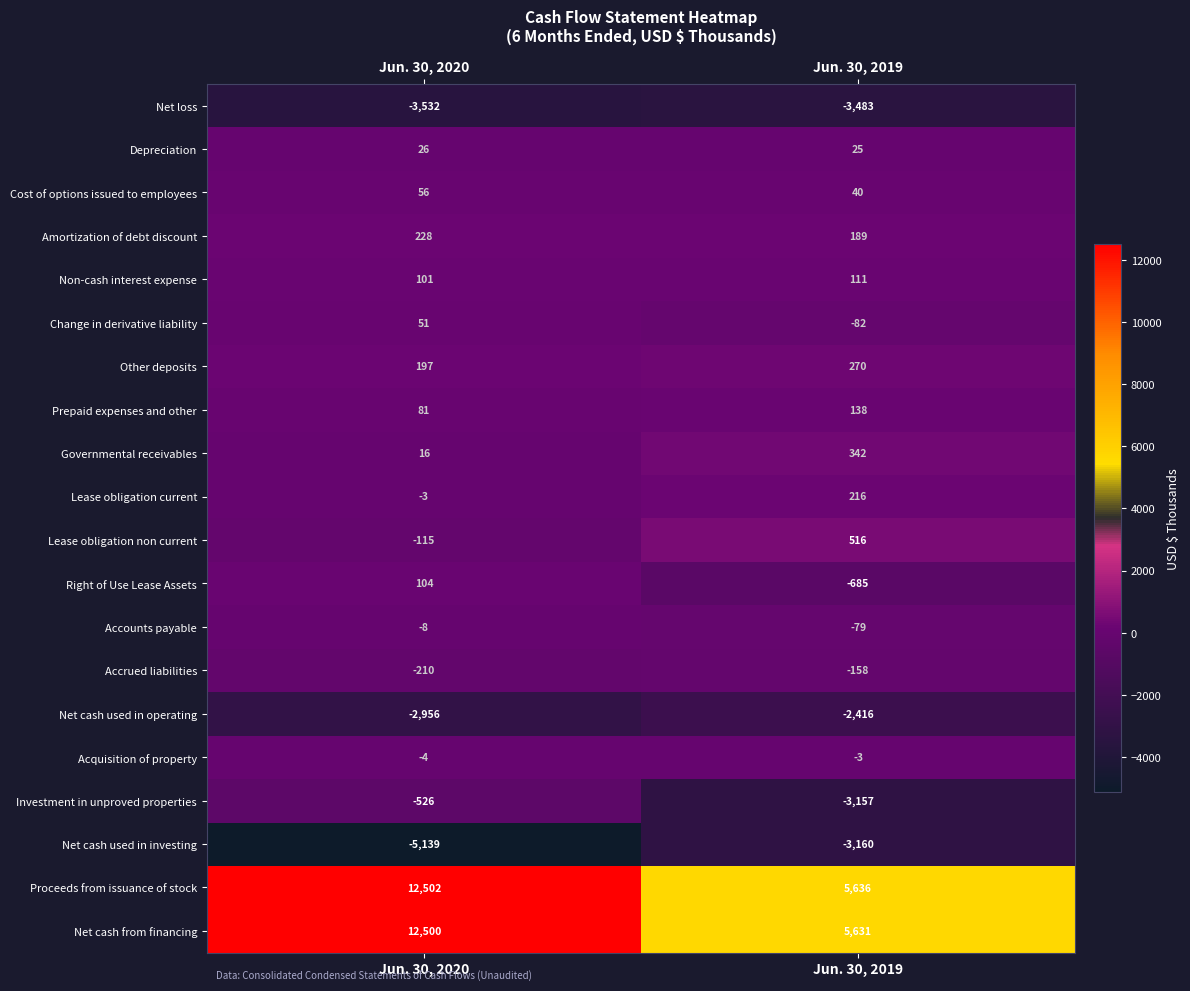

What is the sum of the Accrued liabilities values at Jun. 30, 2019 and Jun. 30, 2020?

-368